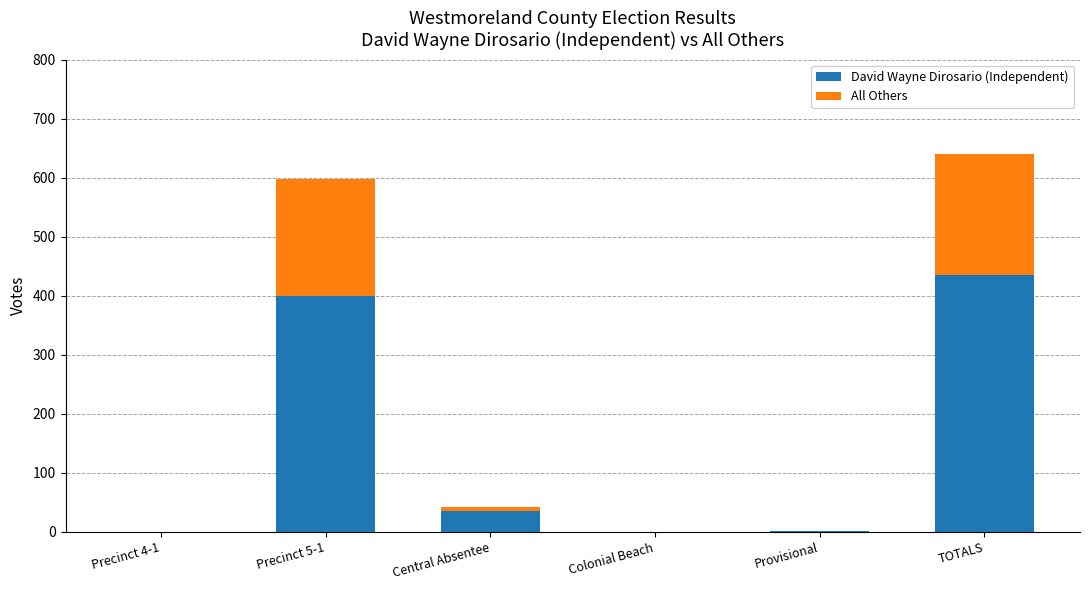

Is it true that David Wayne Dirosario (Independent) equals 435 at TOTALS?

True